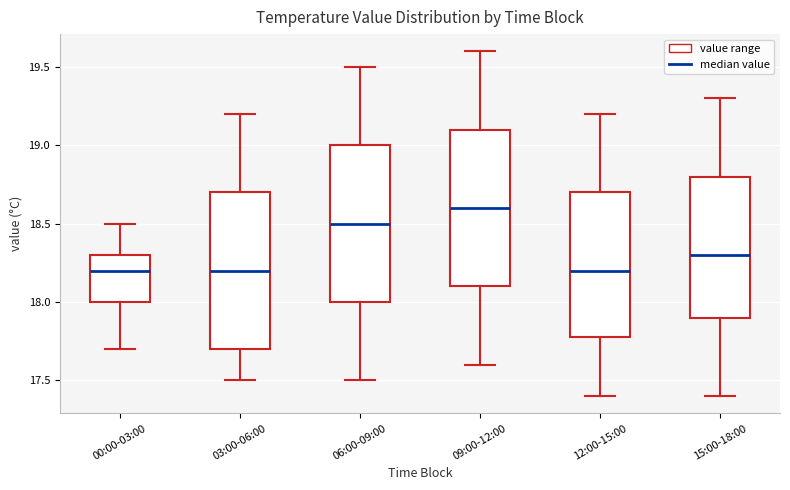

Reading left to right, transcribe this box plot: for each box, give where its median line is, the range the box spans, and where its two whiskers end, as read against the y-axis. The values are not printed on the chart, so give them approximately, as read against the axis.

00:00-03:00: median 18.2, box 18.0 to 18.3, whiskers 17.7 to 18.5
03:00-06:00: median 18.2, box 17.7 to 18.7, whiskers 17.5 to 19.2
06:00-09:00: median 18.5, box 18.0 to 19.0, whiskers 17.5 to 19.5
09:00-12:00: median 18.6, box 18.1 to 19.1, whiskers 17.6 to 19.6
12:00-15:00: median 18.2, box 17.8 to 18.7, whiskers 17.4 to 19.2
15:00-18:00: median 18.3, box 17.9 to 18.8, whiskers 17.4 to 19.3